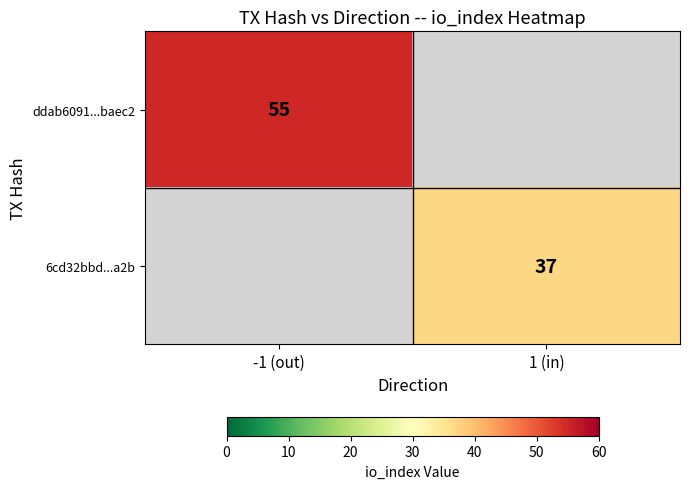

The value of 6cd32bbd...a2b at 1 (in) is 9. True or false?

False